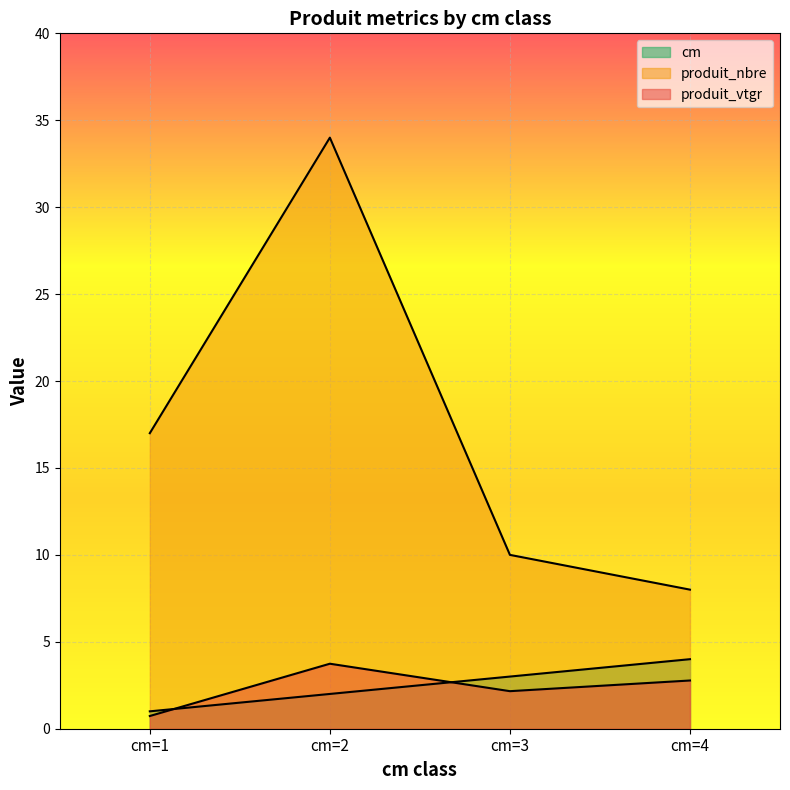

Reading right to left, what are all the values shown in this chart?

cm: 4.0	3.0	2.0	1.0
produit_nbre: 8.0	10.0	34.0	17.0
produit_vtgr: 2.8	2.2	3.7	0.7